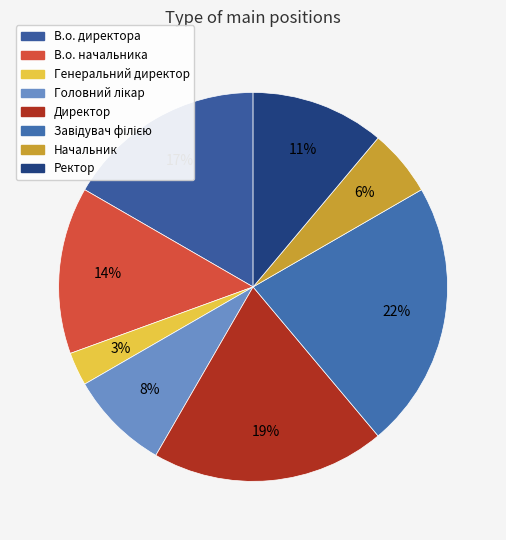

To the nearest percent, what is the combined percentage of Директор and Начальник?

25%